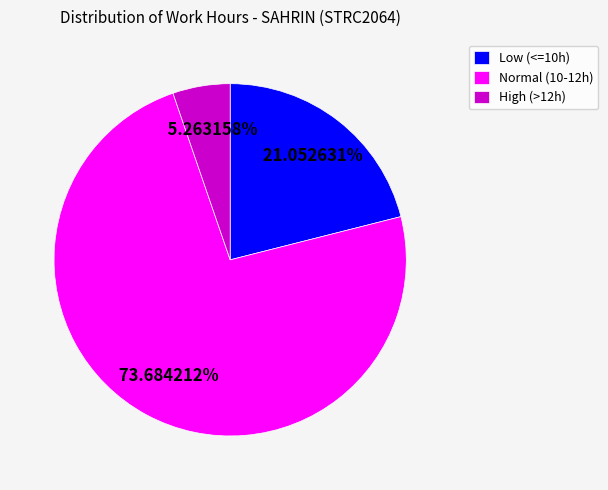

Rank the categories by value from lowest to highest.

High (>12h), Low (<=10h), Normal (10-12h)